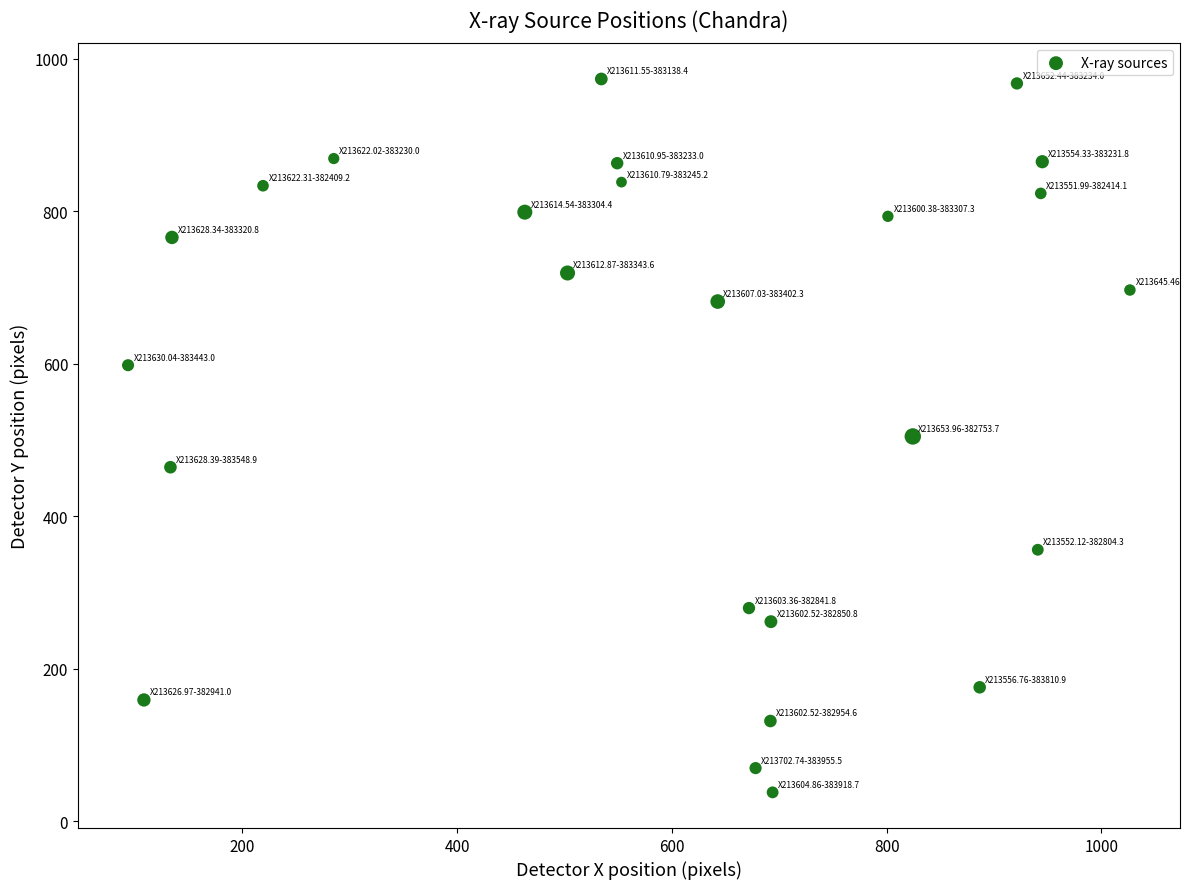

What is the range of Y values (max minus min)?

935.6